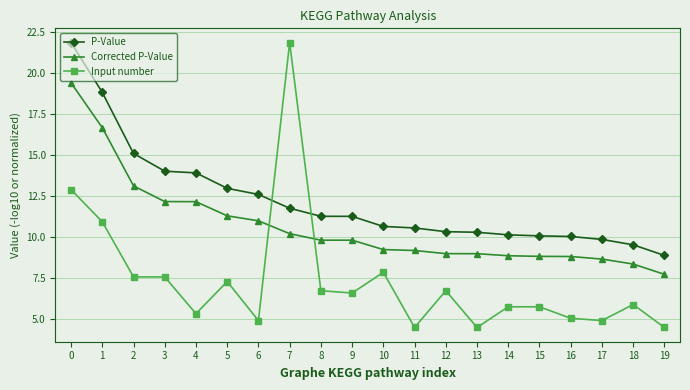

What is the sum of all Corrected P-Value values?

213.0